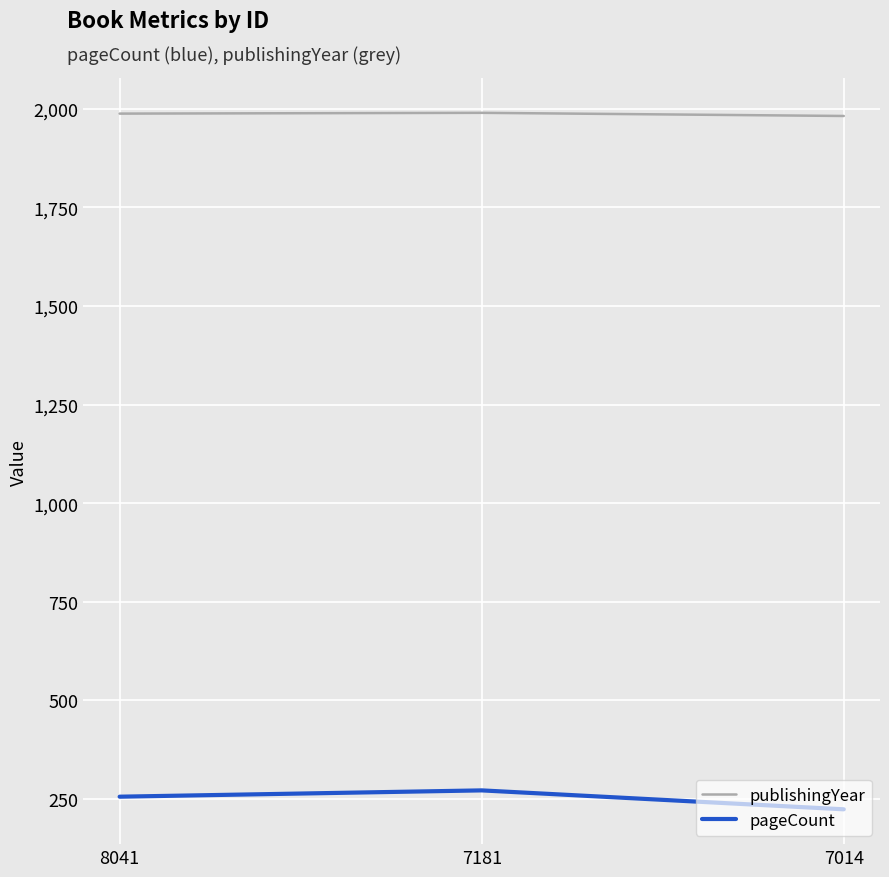

True or false: publishingYear has a value of 1982 at 7014.

True